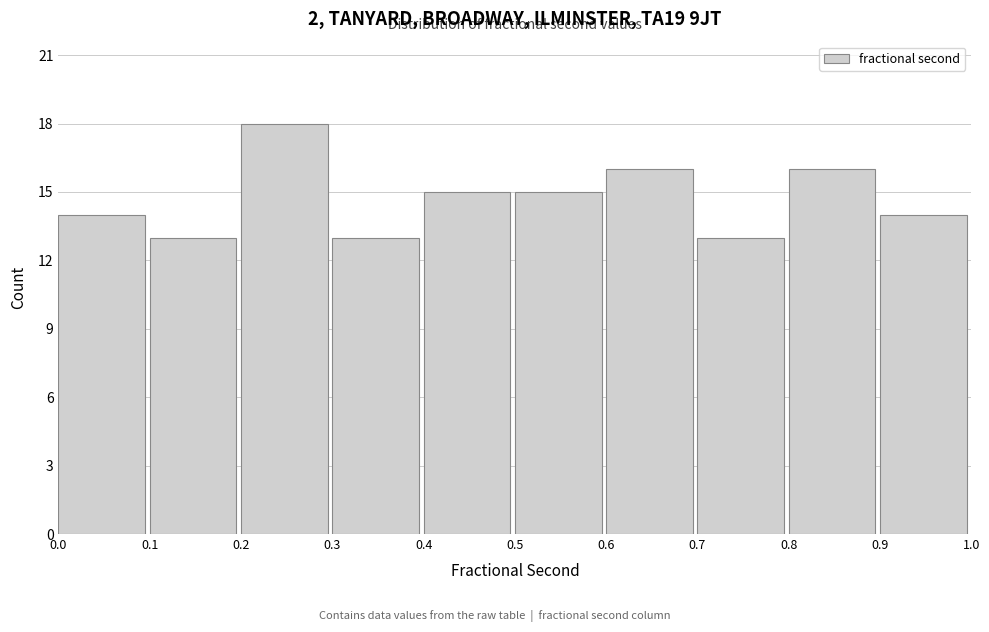

Over which range of the x-axis is the bar tallest?

0.2 to 0.3